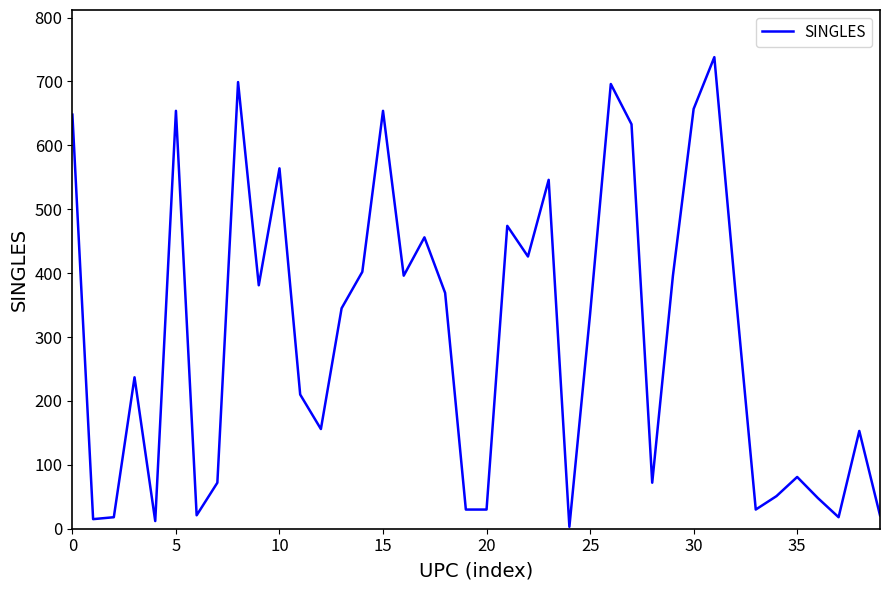

What is the average value?

303